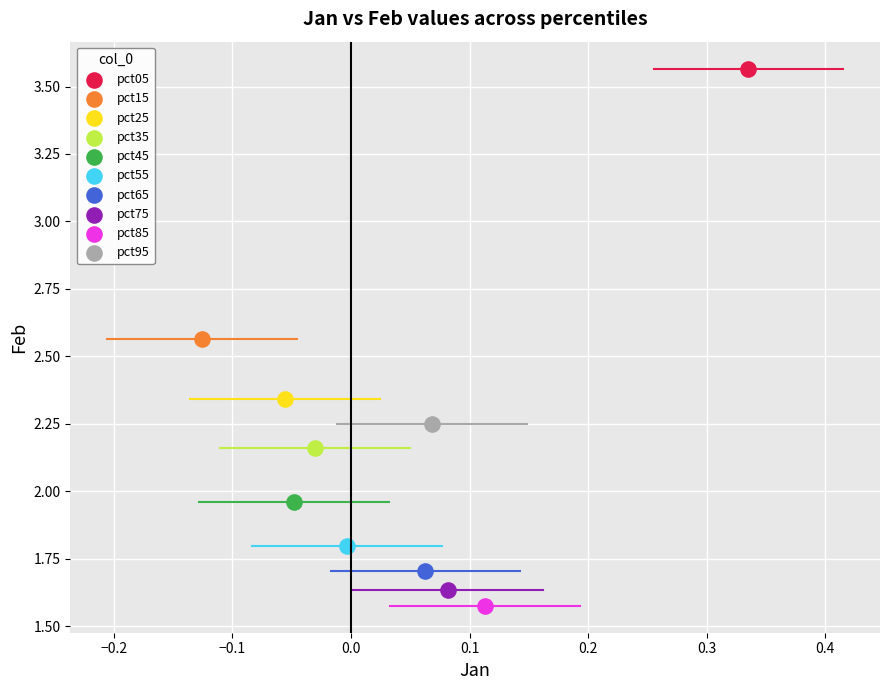

What are all the series names shown in the legend?

pct05, pct15, pct25, pct35, pct45, pct55, pct65, pct75, pct85, pct95